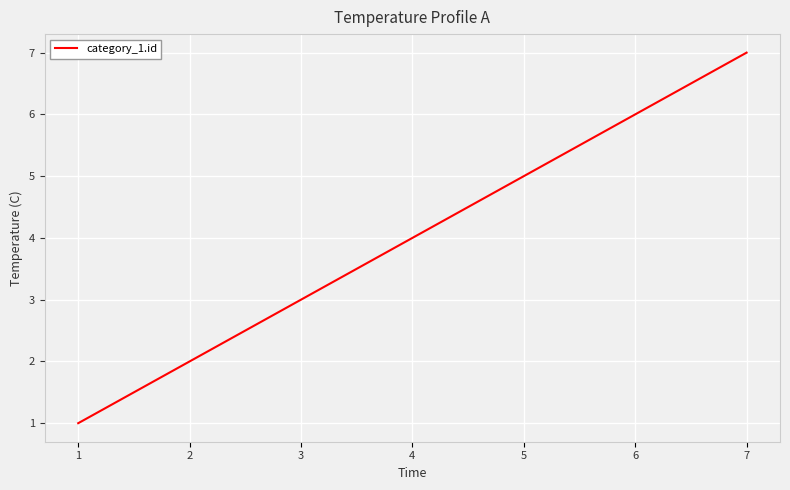

At which category does the chart reach its peak across all series?

7